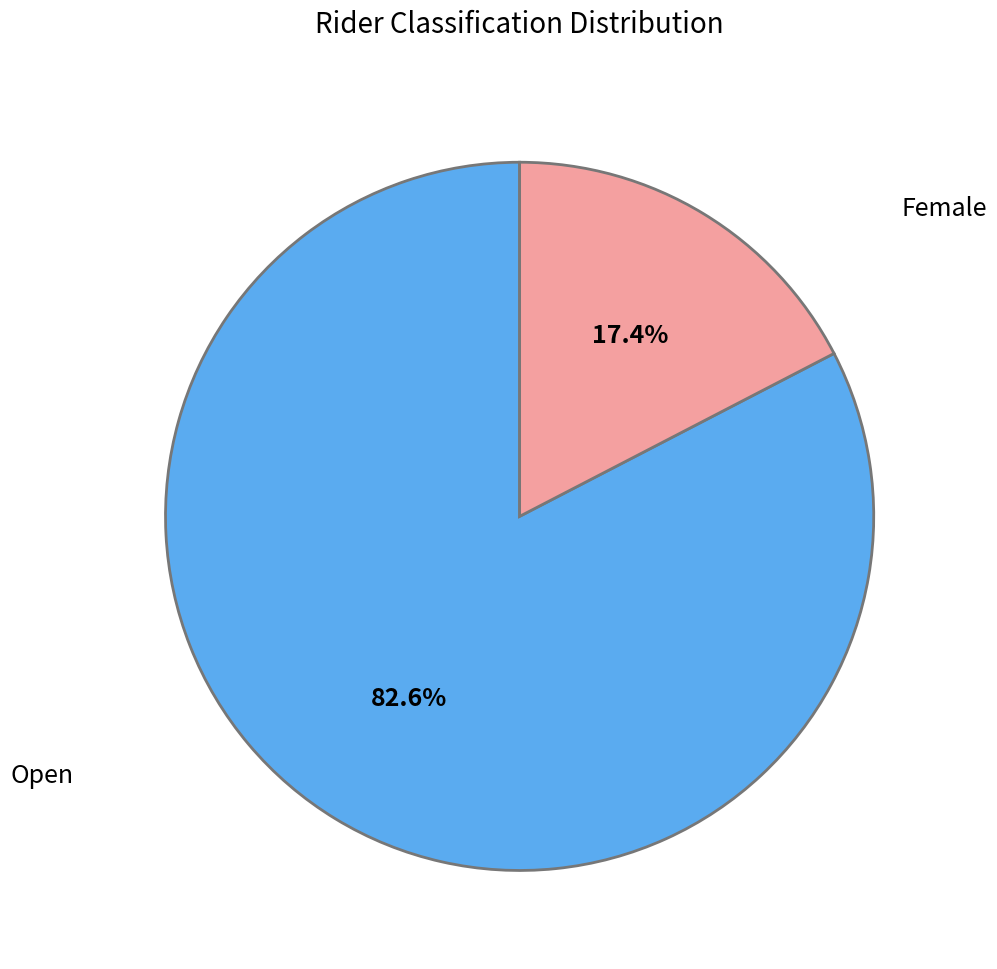

Which slice is the smallest?

Female